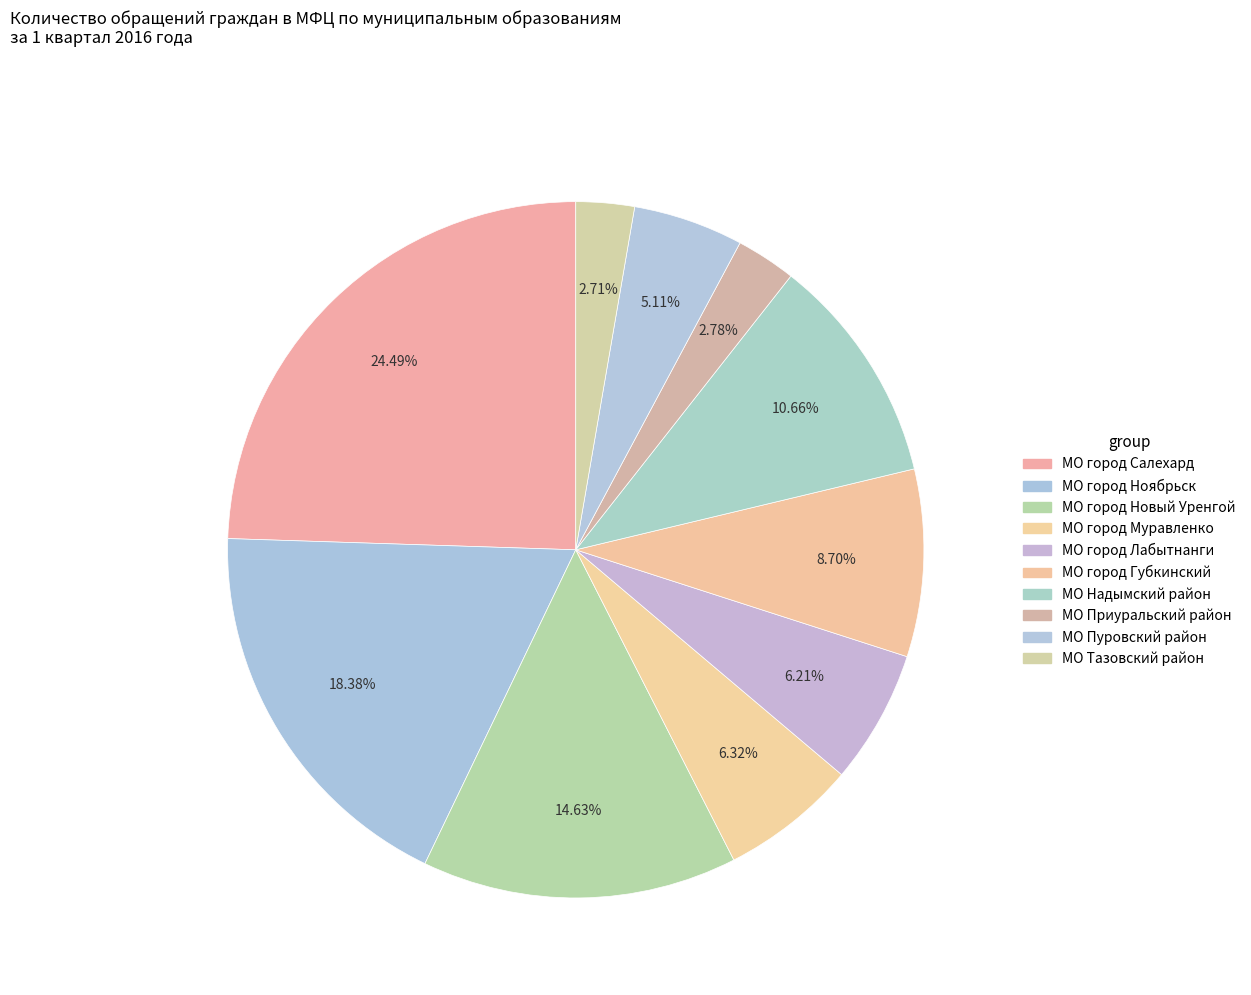

Is there any slice that represents more than half of the pie?

No